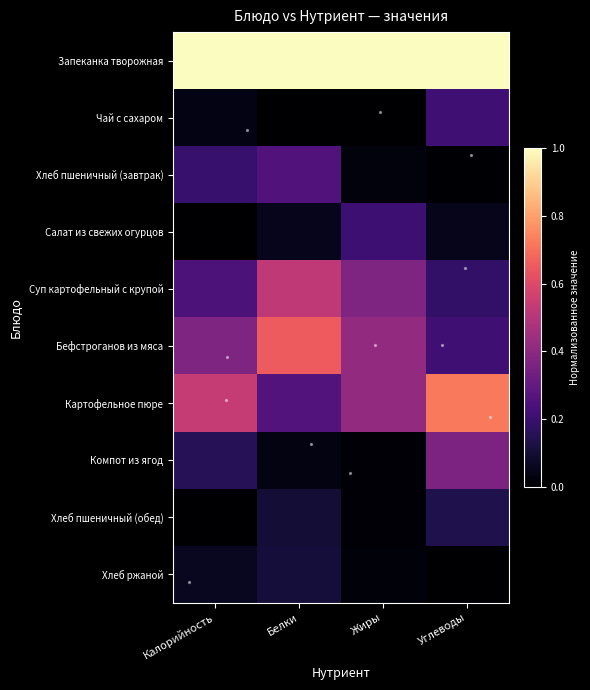

At which category is the sum across all series the highest?

Белки